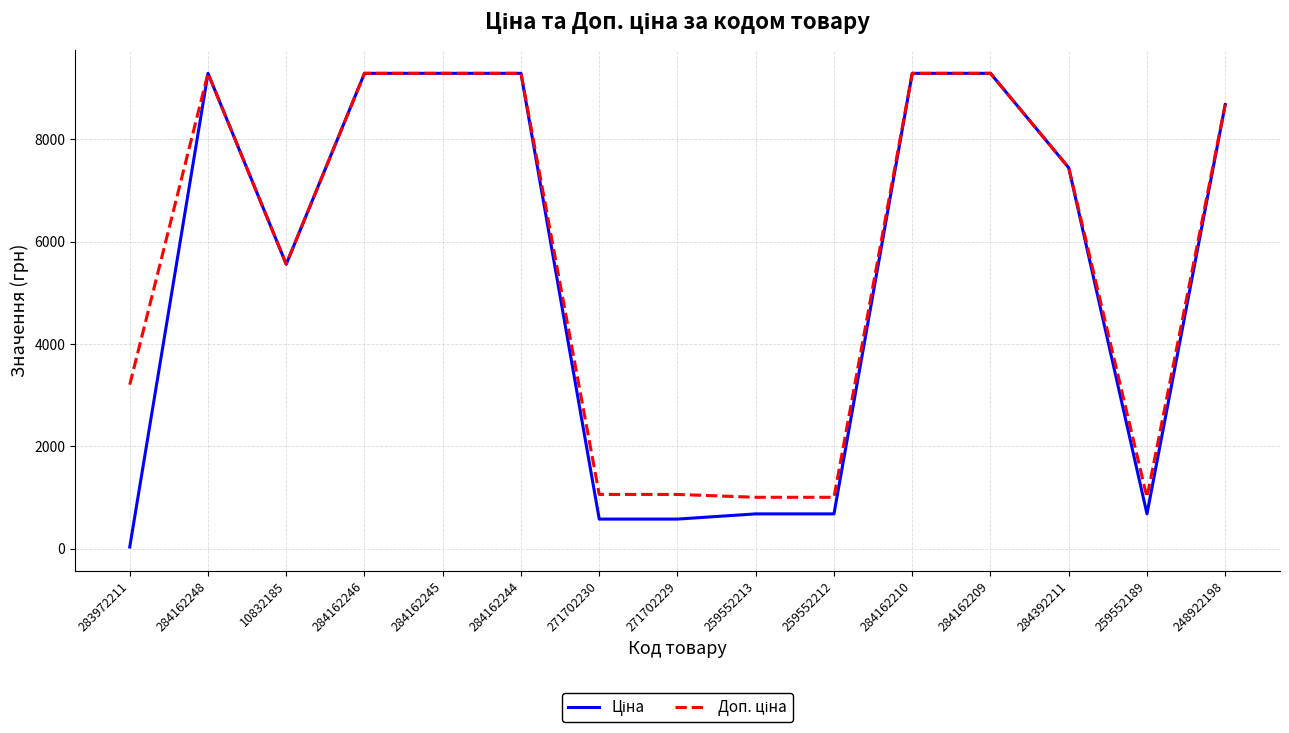

What is the total value across all series at 284162248?

18580.9